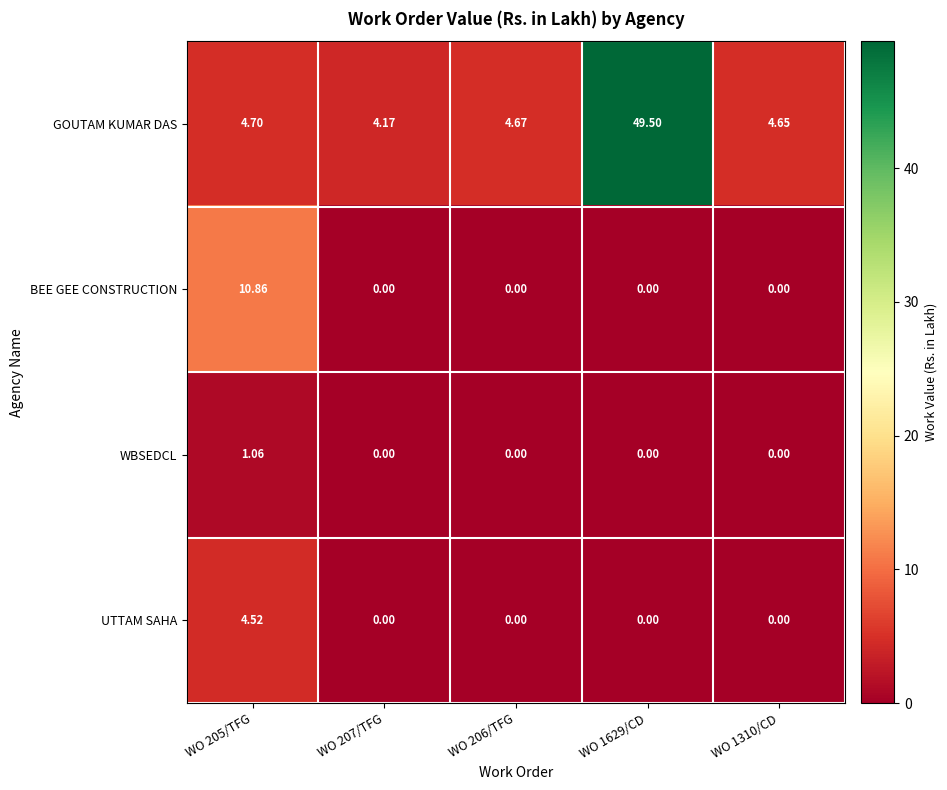

Which series has the largest range (max minus min)?

GOUTAM KUMAR DAS